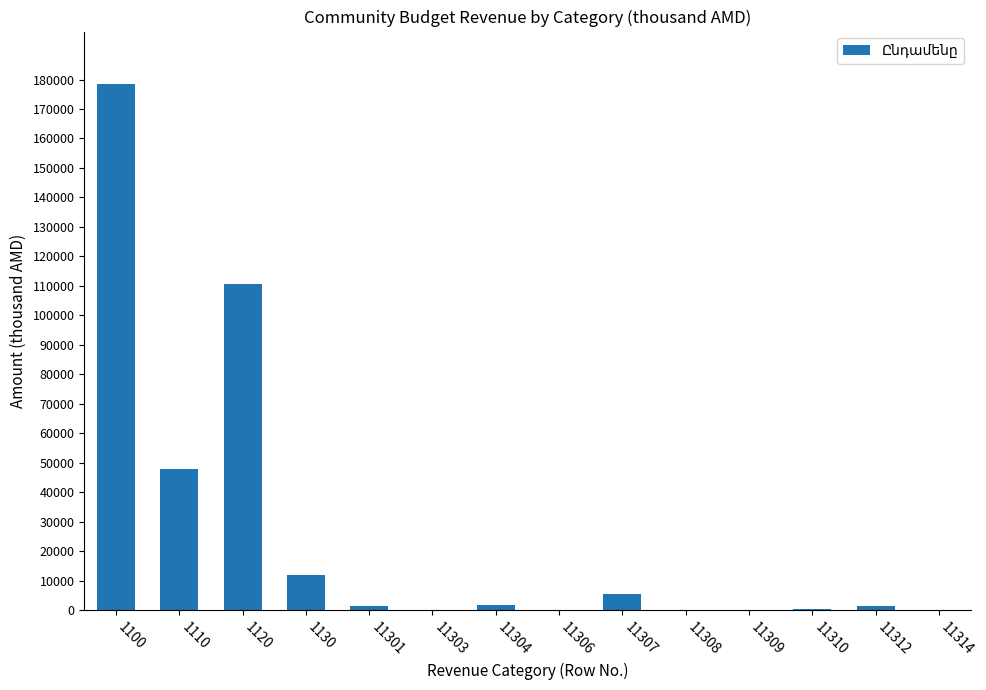

True or false: the data shows 5500.0 at 11307.

True